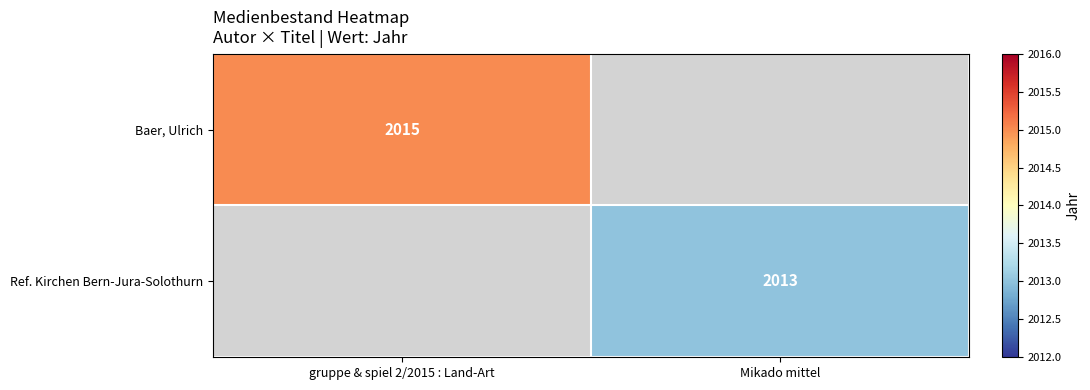

Is it true that Ref. Kirchen Bern-Jura-Solothurn equals 2013 at Mikado mittel?

True